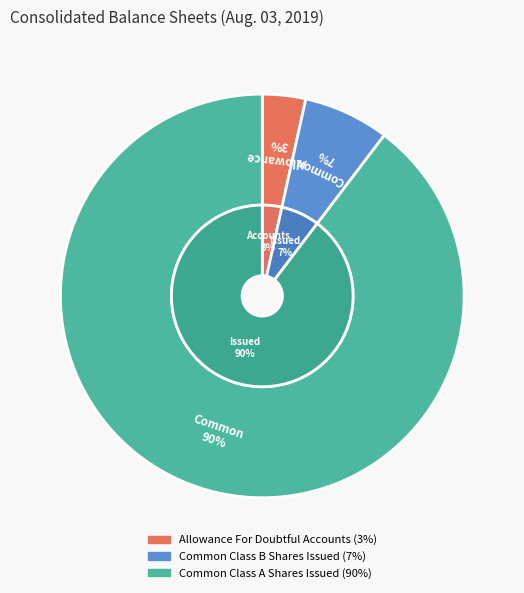

What is the smallest slice in the pie chart?

Allowance For Doubtful Accounts